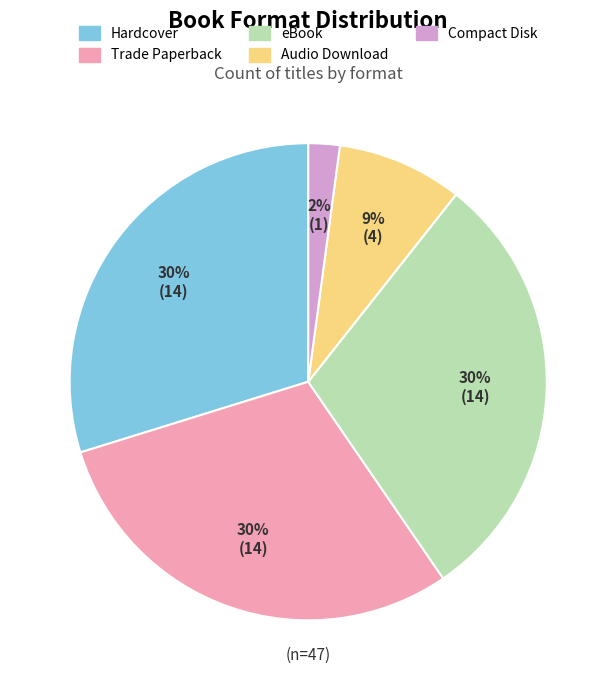

Combined, do Audio Download and Trade Paperback account for over 50%?

No